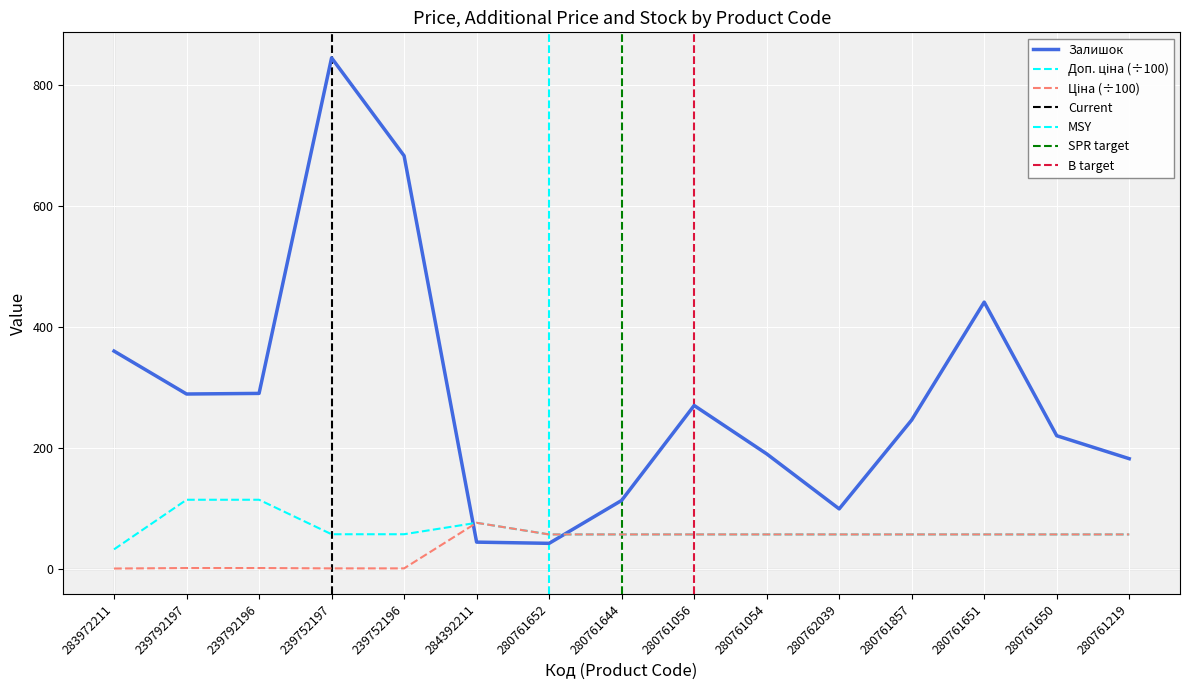

What is the sum of the Ціна values at 239792197 and 283972211?

1.5